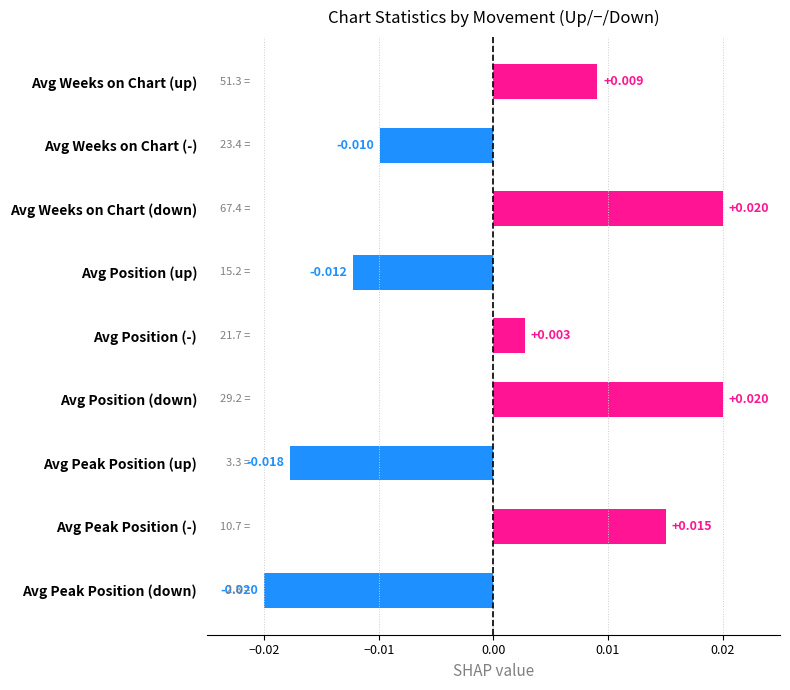

At which category does the chart reach its minimum across all series?

Avg Peak Position (down)